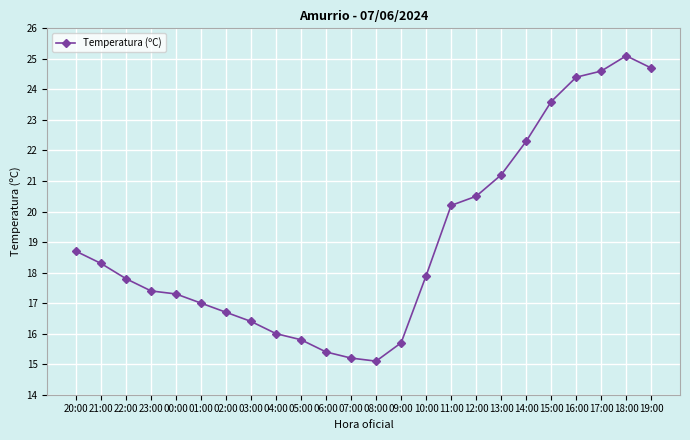

Count the number of data series in this chart.

1